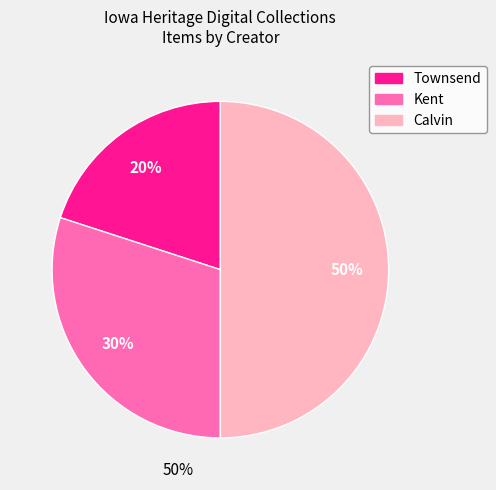

To the nearest percent, what is the difference between the largest and smallest slice percentages?

30%